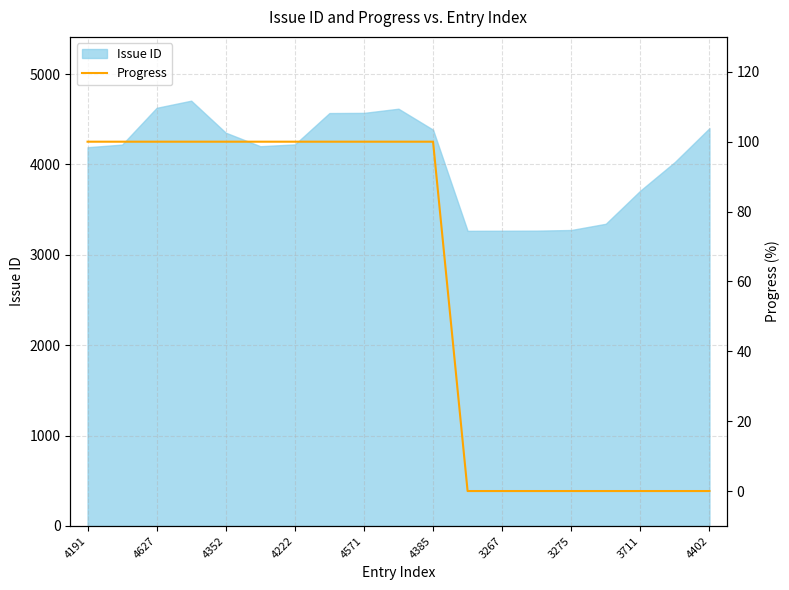

True or false: Issue ID has a value of 3275 at 3275.

True